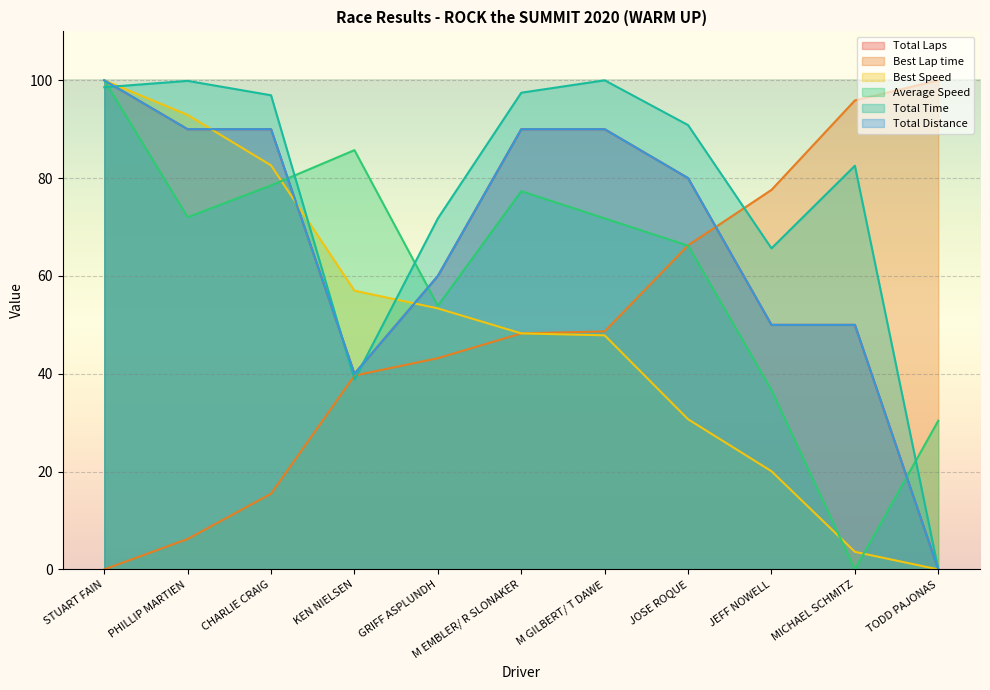

Is the value of Total Time at M GILBERT/ T DAWE greater than the value of Average Speed at STUART FAIN?

Yes